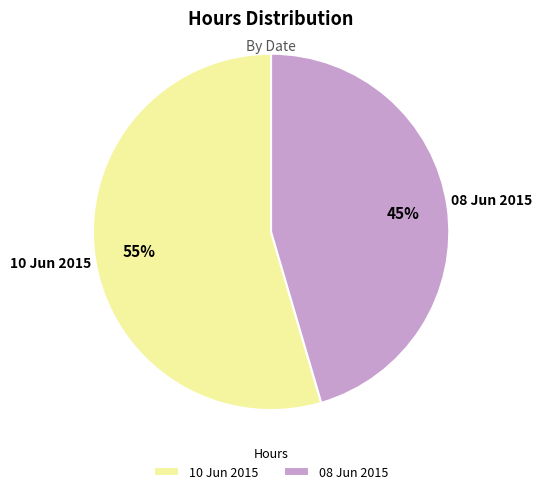

Is it true that 08 Jun 2015 is 45% of the pie?

True